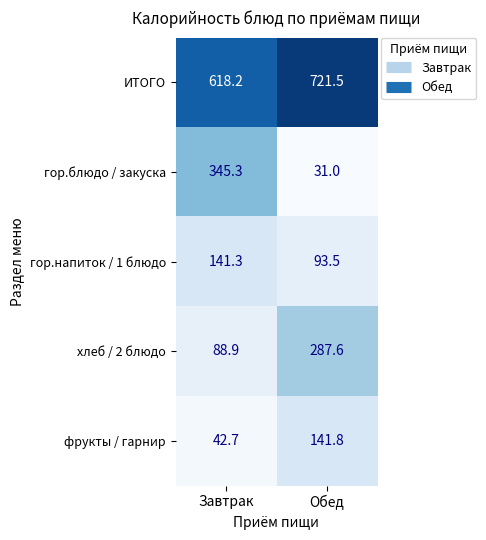

Rank the series at Завтрак from lowest to highest value.

фрукты / гарнир, хлеб / 2 блюдо, гор.напиток / 1 блюдо, гор.блюдо / закуска, ИТОГО